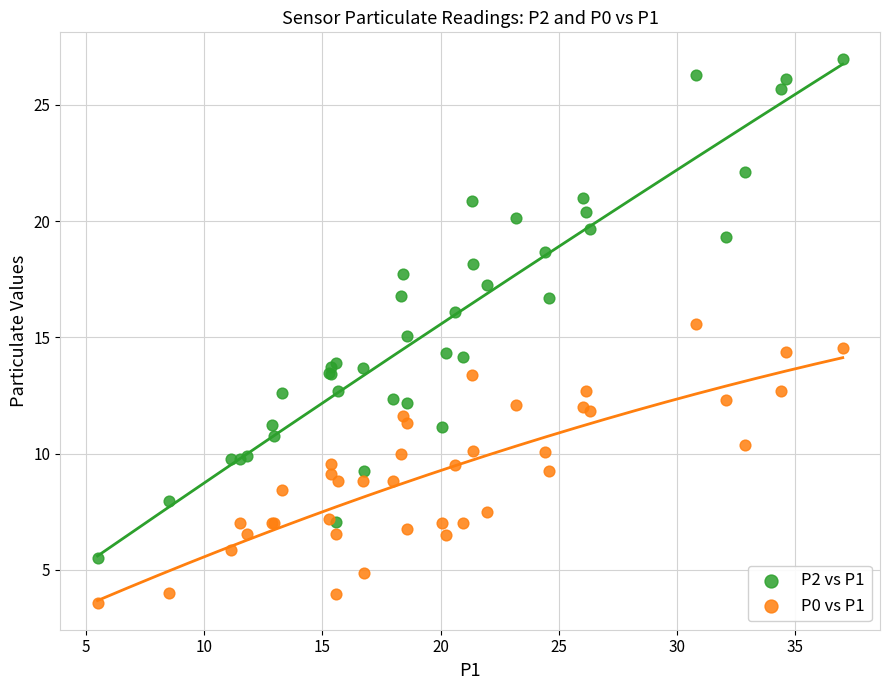

What is the X range (max minus min) for the scatter plot?

31.5